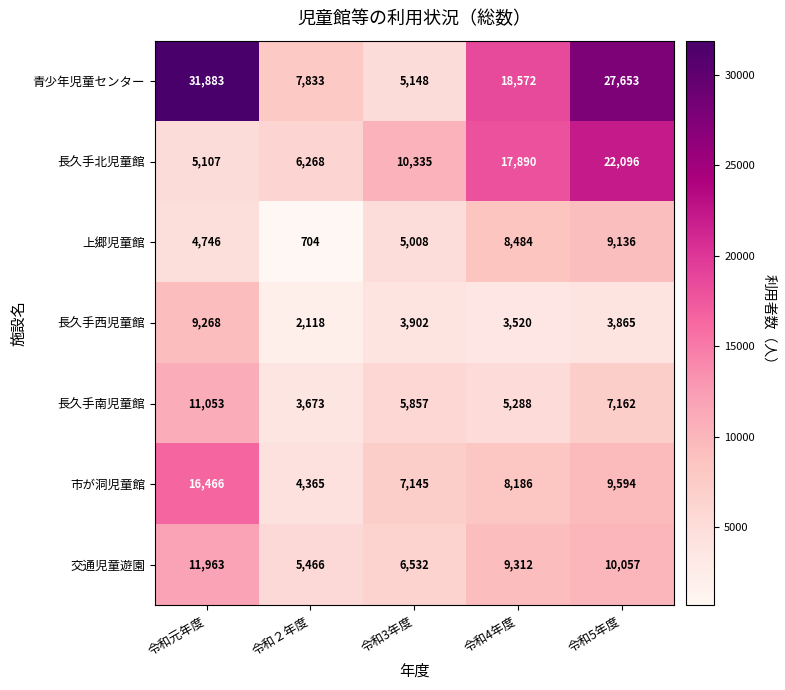

What is the difference between the 市が洞児童館 values at 令和２年度 and 令和5年度?

5229